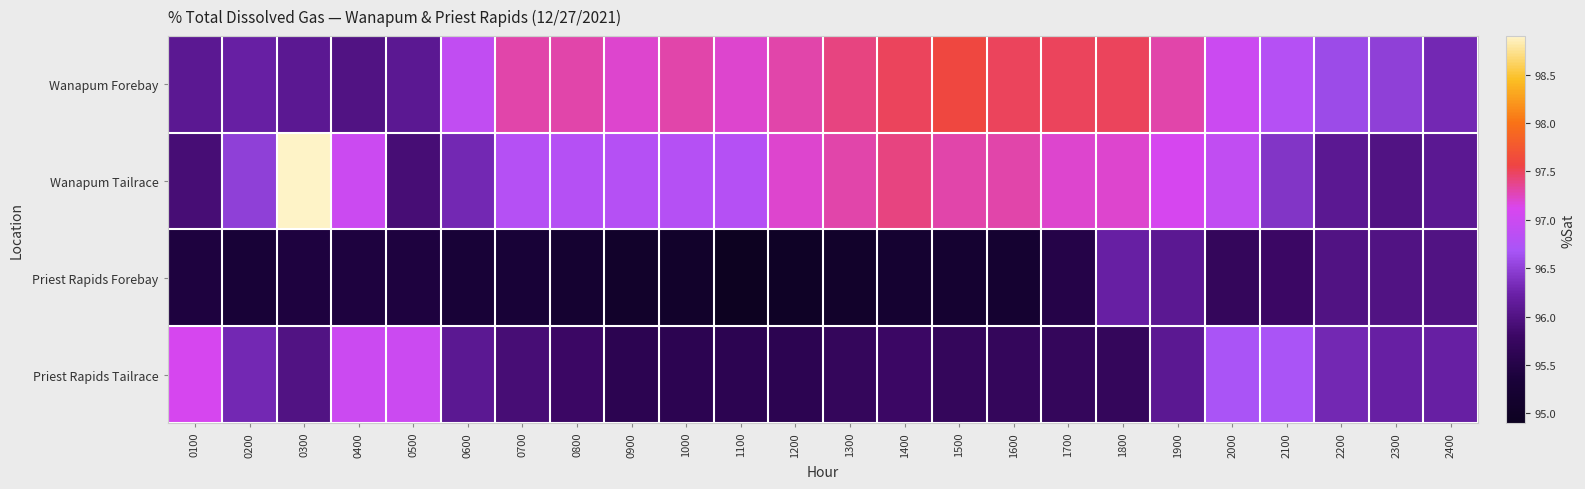

Rank the series by their maximum value, from highest to lowest.

Wanapum Tailrace, Wanapum Forebay, Priest Rapids Tailrace, Priest Rapids Forebay